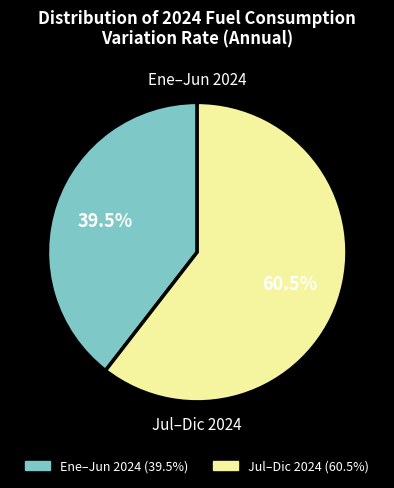

Is there a majority slice in this chart?

Yes